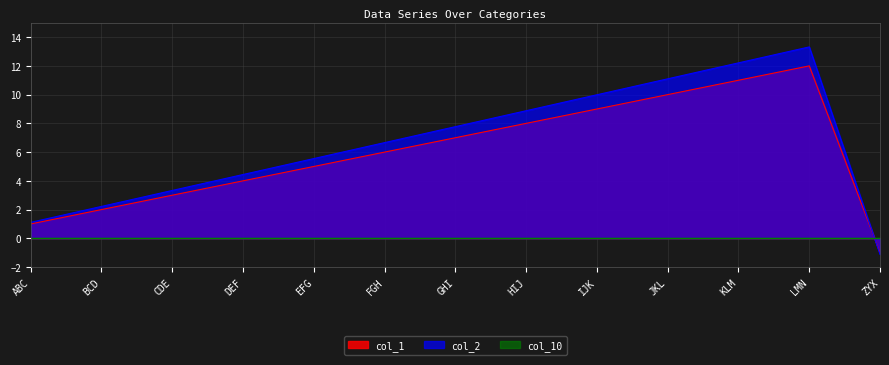

Where do col_2 and col_1 first cross each other?

LMN and ZYX